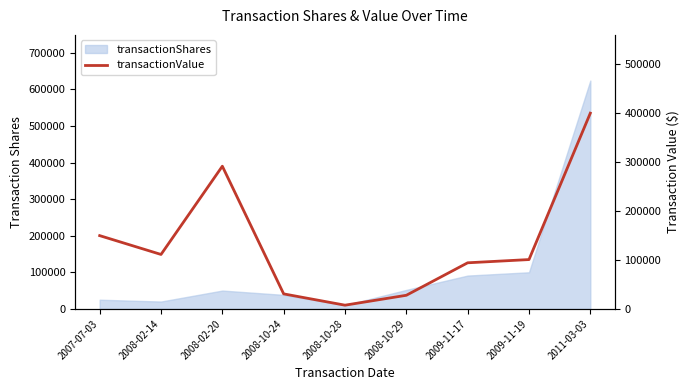

The value at 2008-10-29 is 27713. True or false?

True